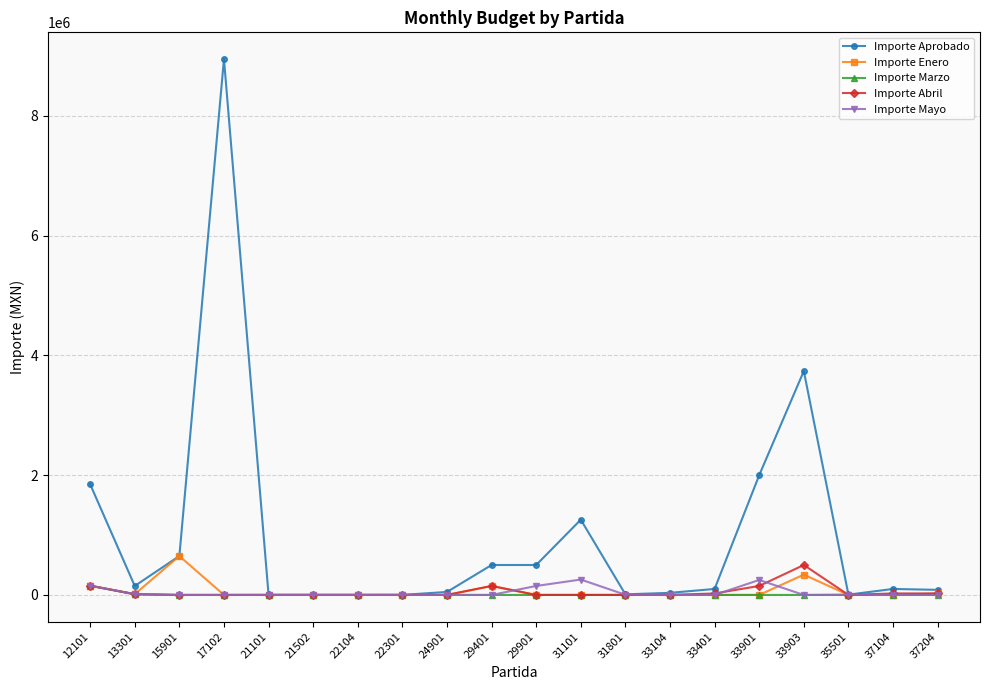

At how many categories does at least one series exceed 4150899?

1